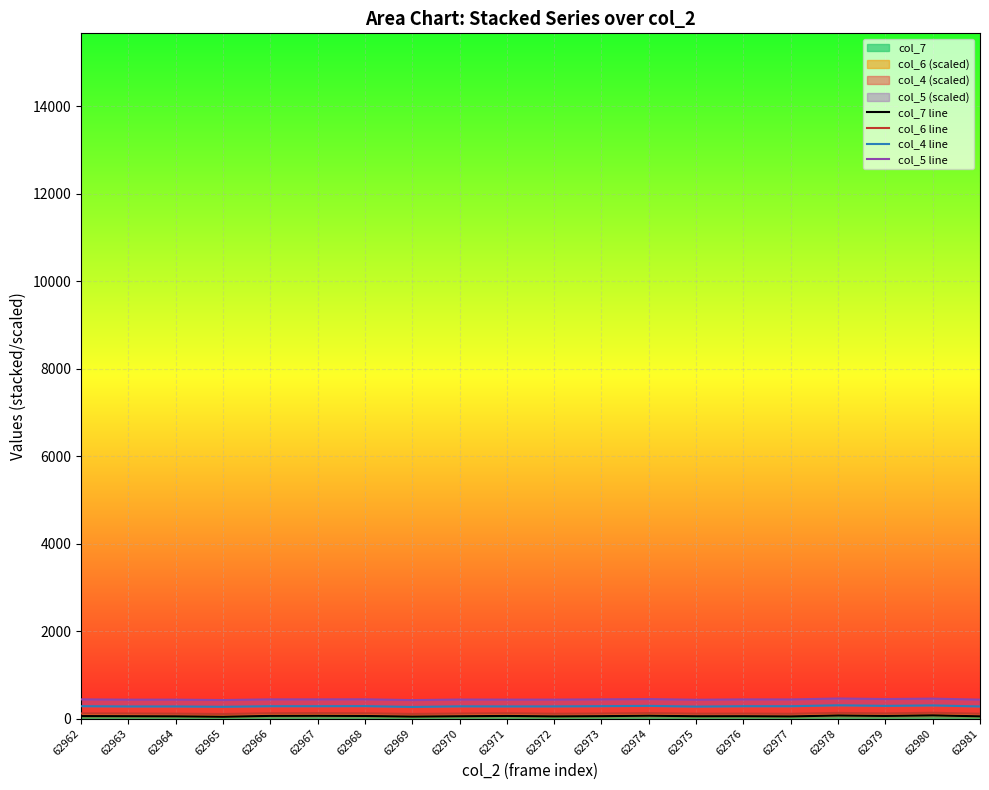

The col_7 series shows 45 at 62969. True or false?

True